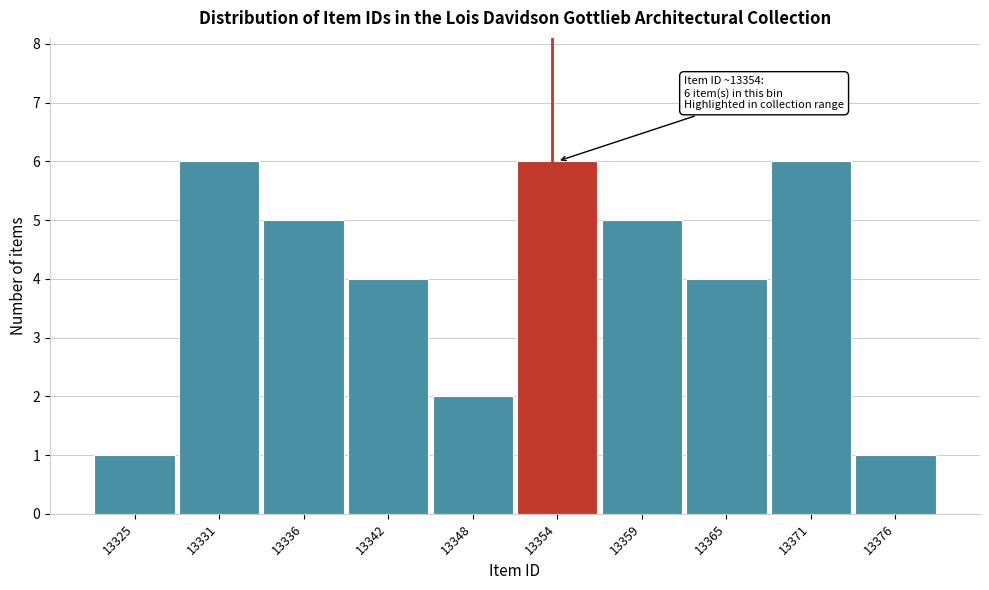

Reading left to right, extract all data points from this chart.

13325=1	13331=6	13336=5	13342=4	13348=2	13354=6	13359=5	13365=4	13371=6	13376=1